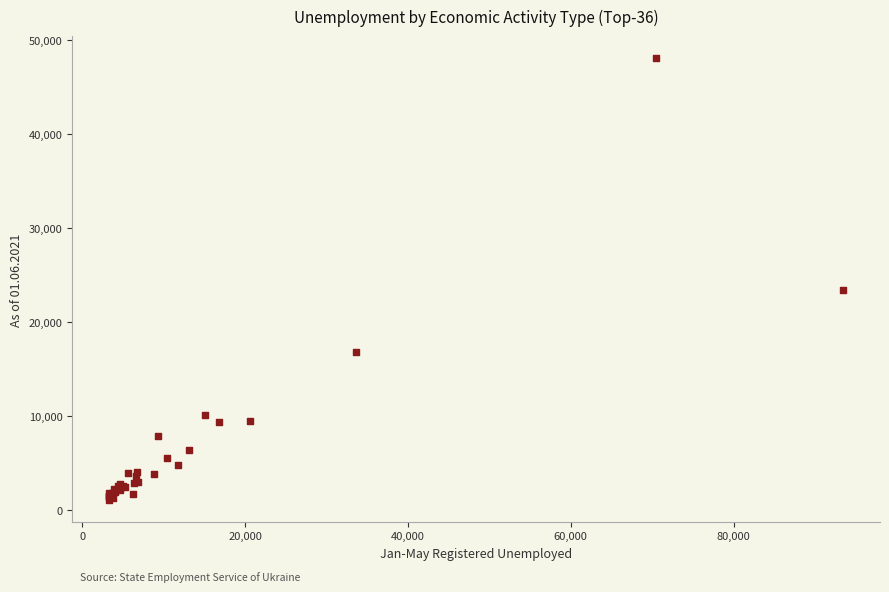

What Y value in the scatter plot is closest to 24573?

23400